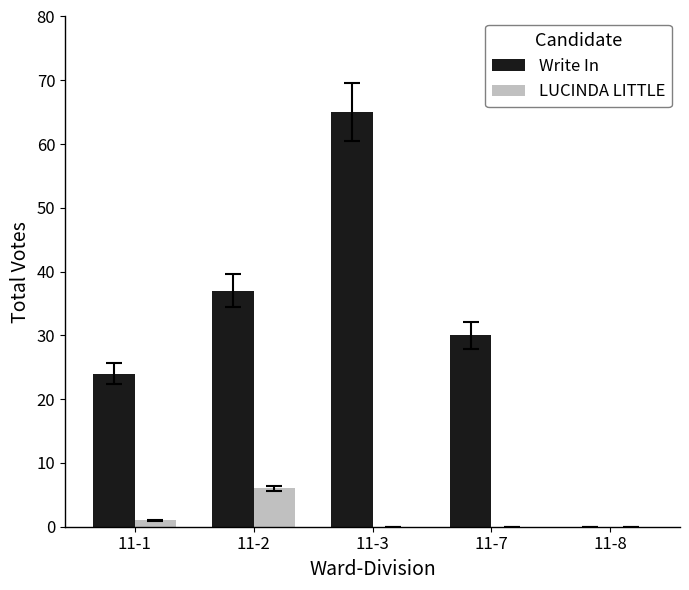

How many data points does each series have?

5